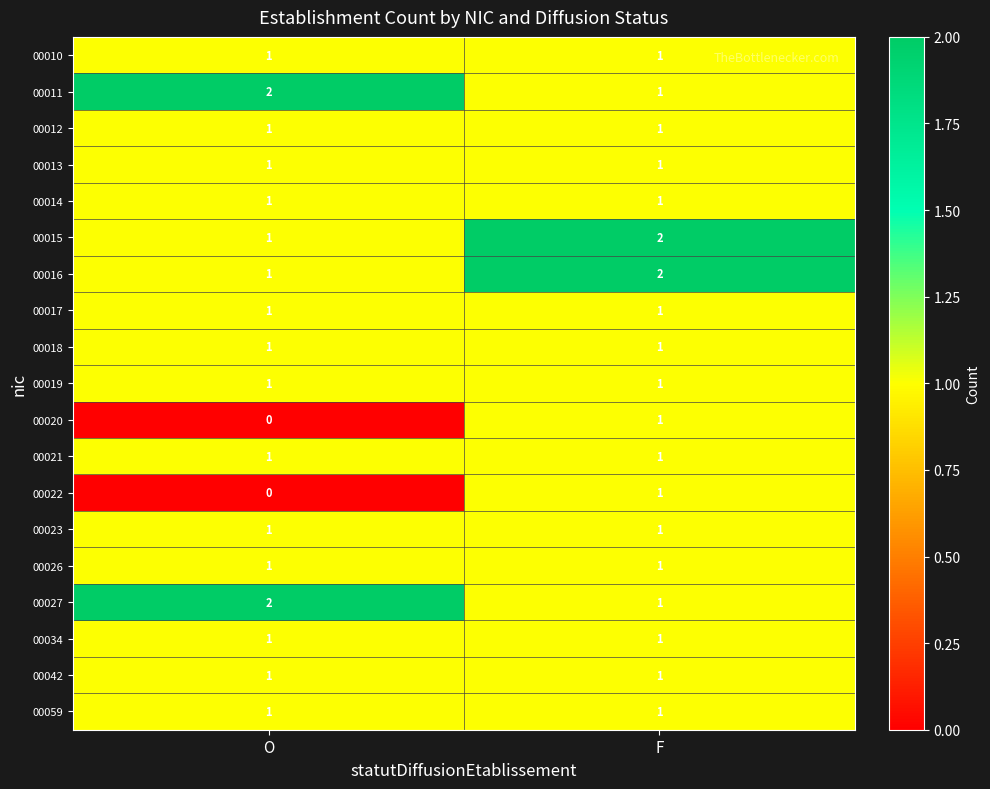

The 00023 series shows 2 at O. True or false?

False